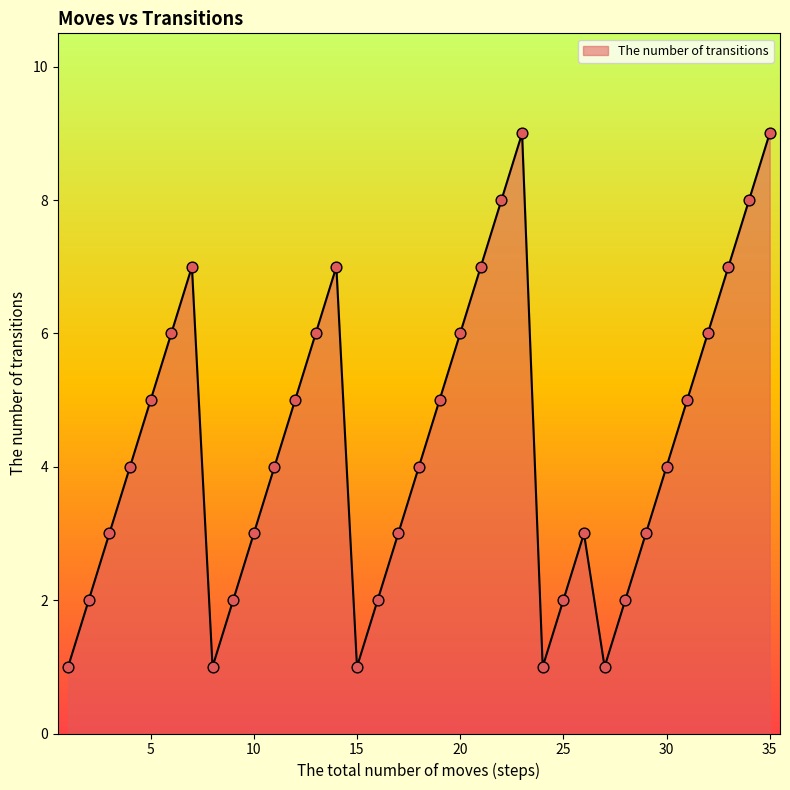

What is the maximum value shown in the chart?

9